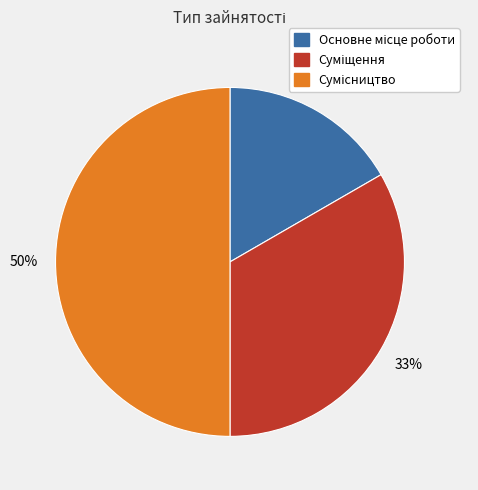

To the nearest percent, what is the average slice percentage?

33%